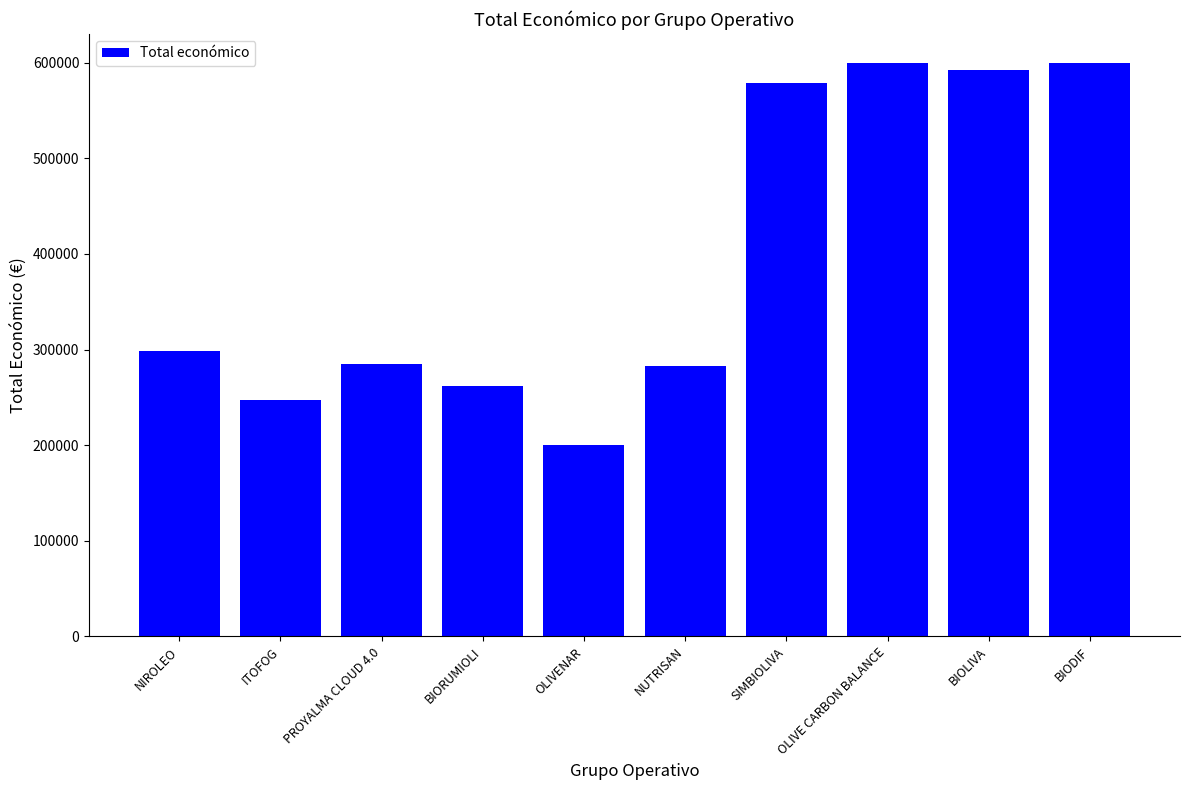

What is the difference between the values at OLIVE CARBON BALANCE and PROYALMA CLOUD 4.0?

315236